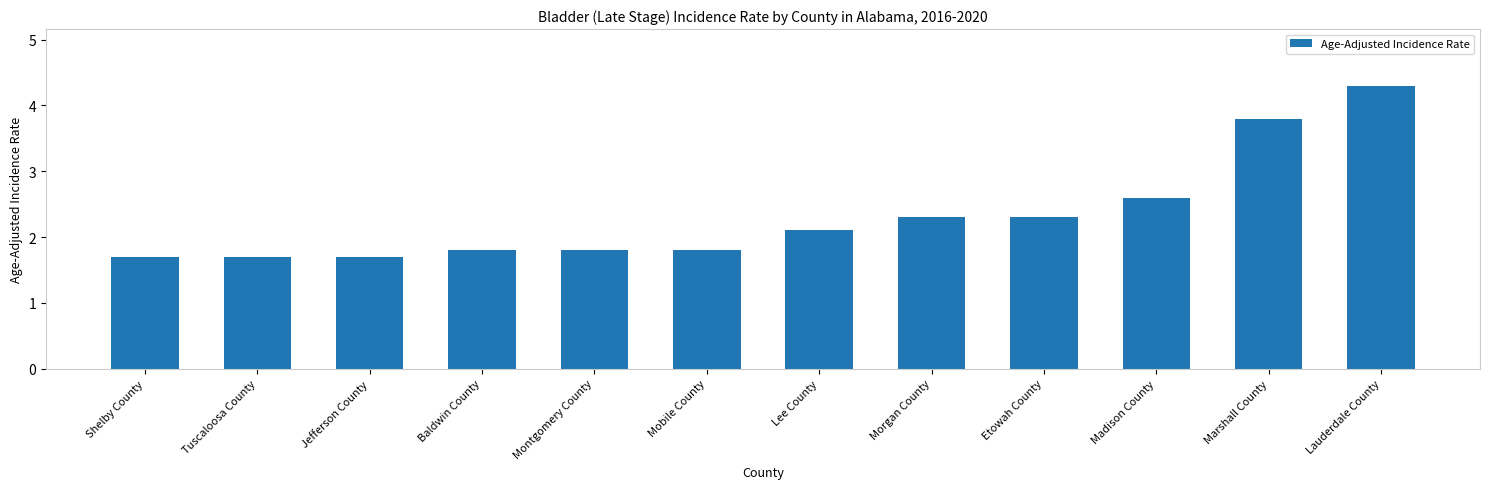

True or false: the data shows 1.8 at Baldwin County.

True